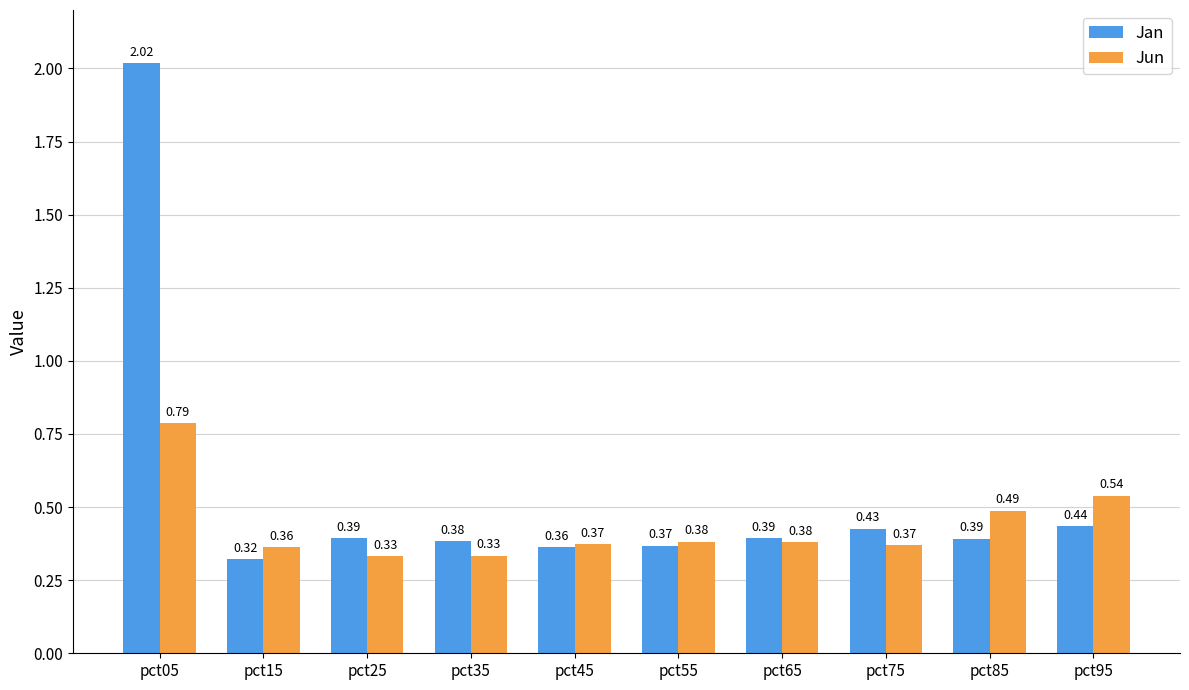

The value of Jun at pct25 is 0.5. True or false?

False